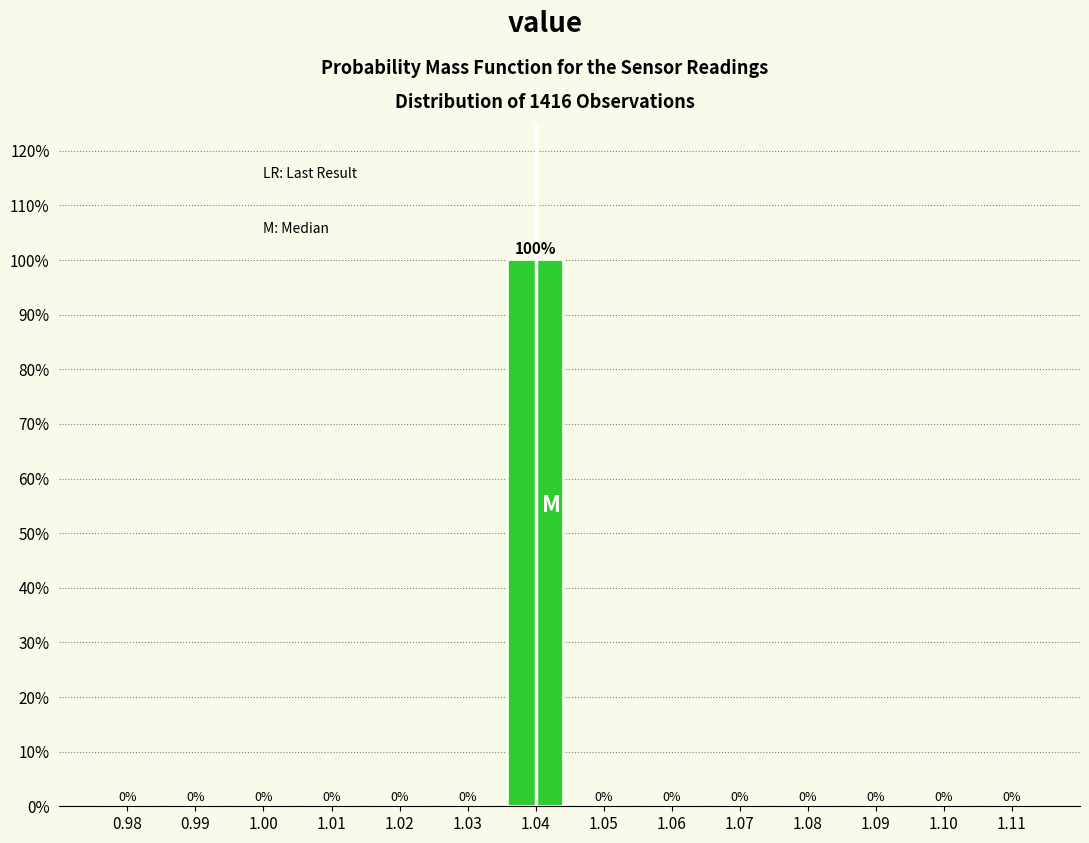

Reading right to left, extract all data points from this chart.

1.11=0	1.10=0	1.09=0	1.08=0	1.07=0	1.06=0	1.05=0	1.04=100	1.03=0	1.02=0	1.01=0	1.00=0	0.99=0	0.98=0